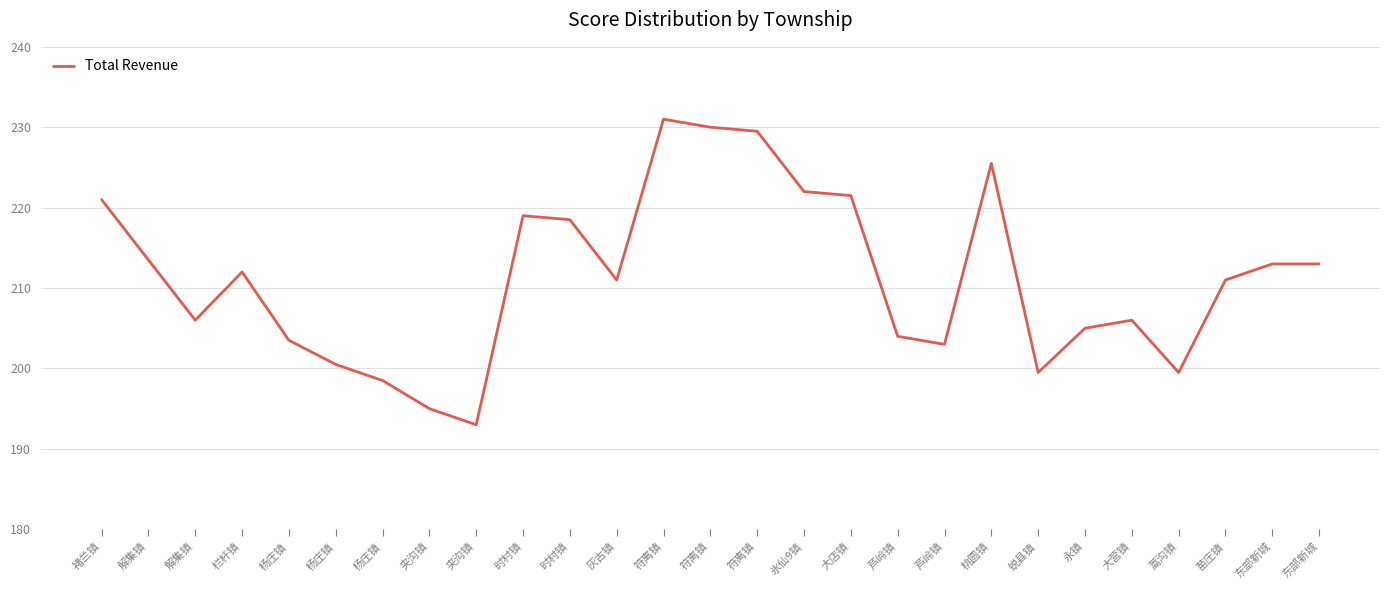

Does the chart display data point markers on the line(s)?

No